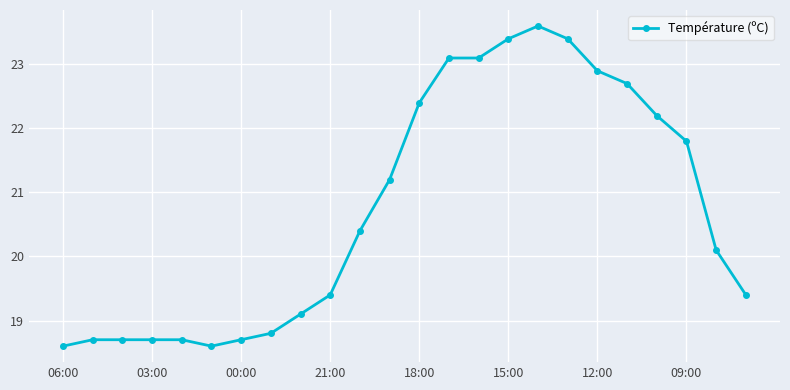

What is the greatest value displayed?

23.6